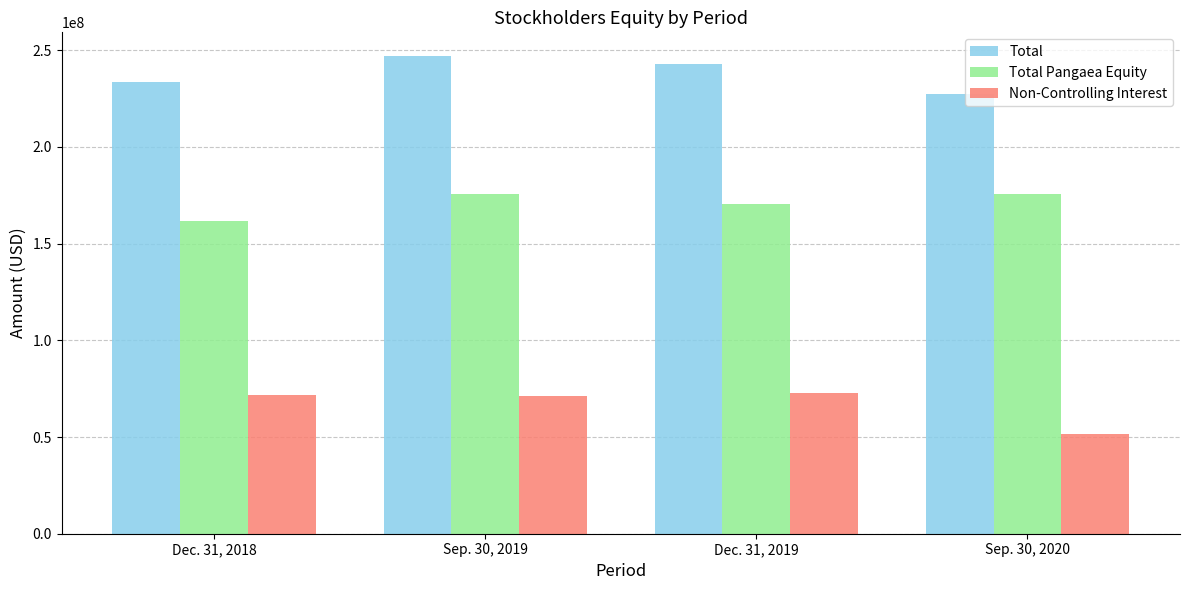

List the series in order of their peak value, highest first.

Total, Total Pangaea Equity, Non-Controlling Interest